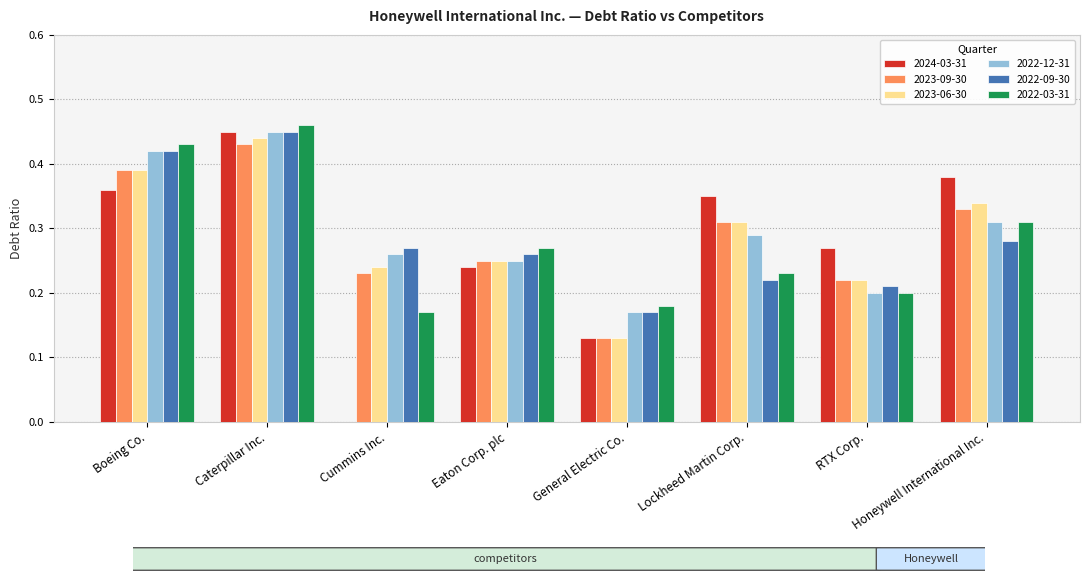

What is the total value across all series at Boeing Co.?

2.4